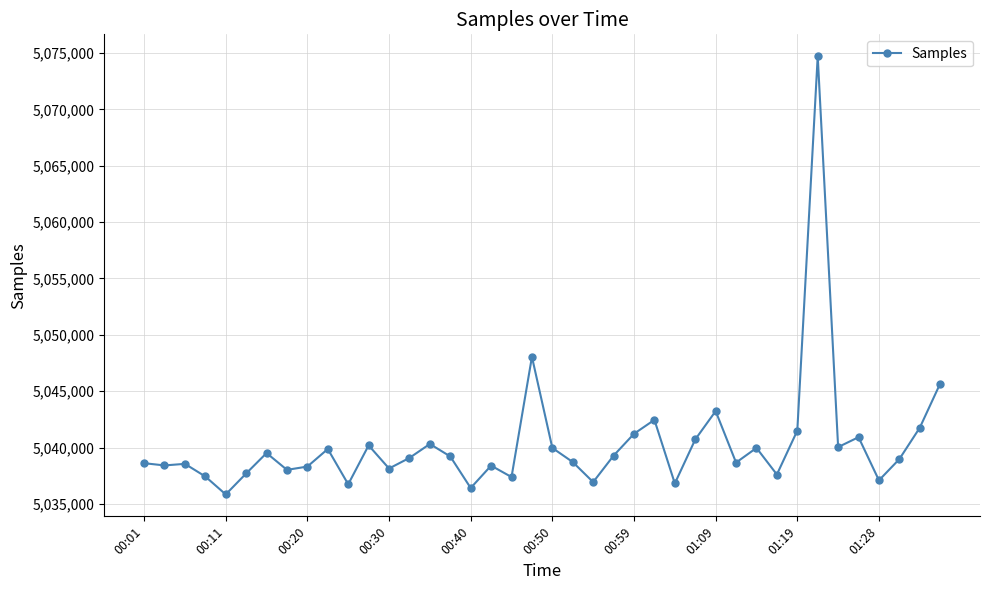

What is the smallest value displayed?

5035847